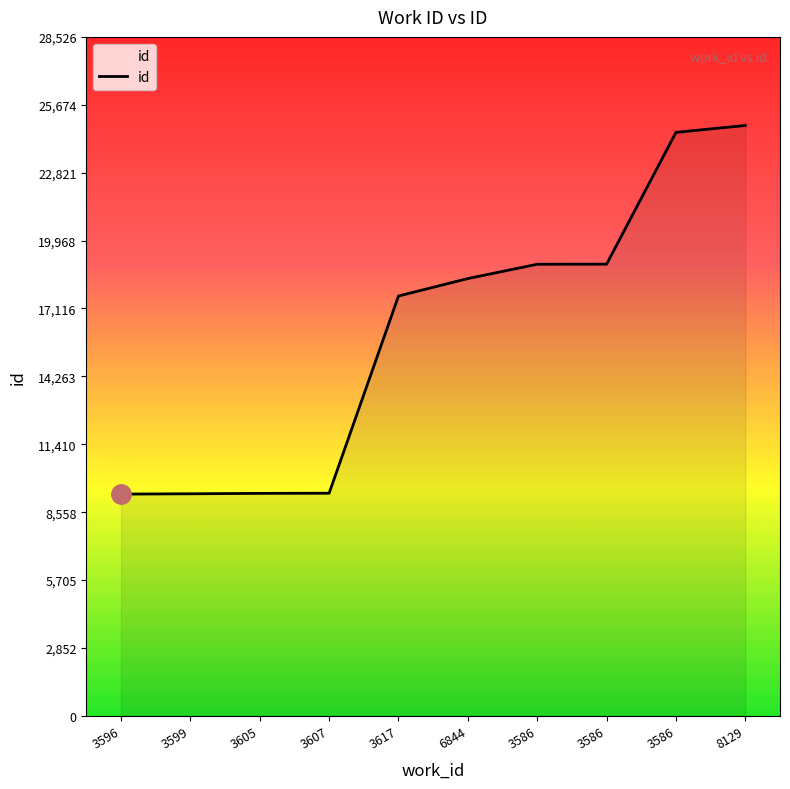

How many lines are shown in the chart?

1